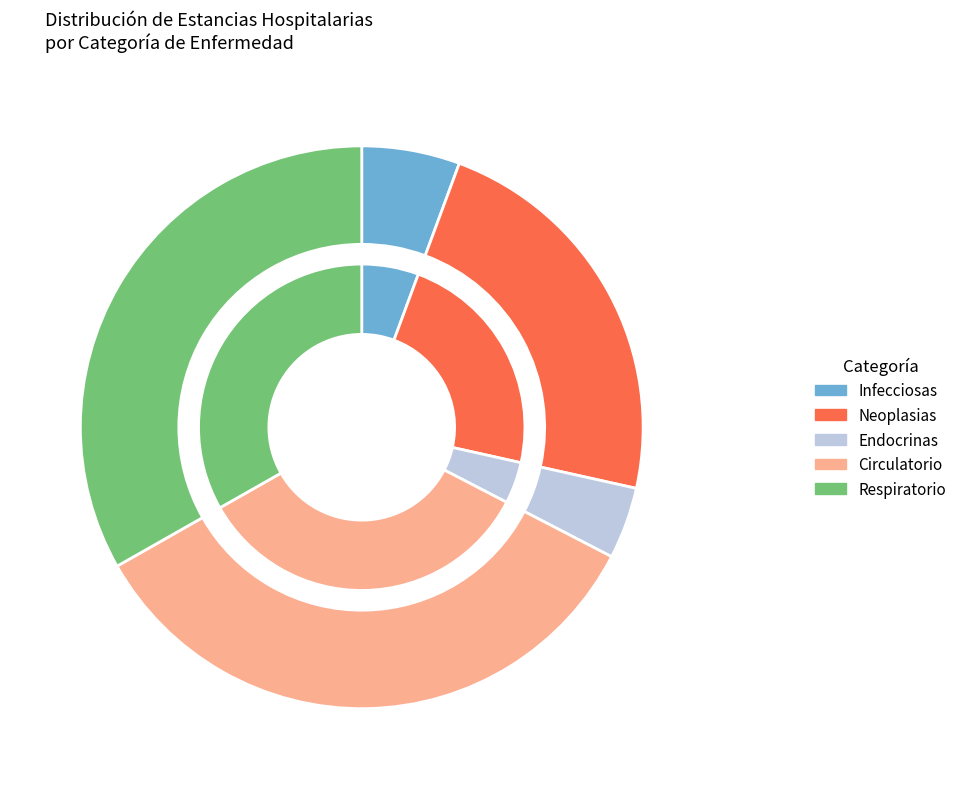

True or false: 2010 accounts for 1% of the total.

False